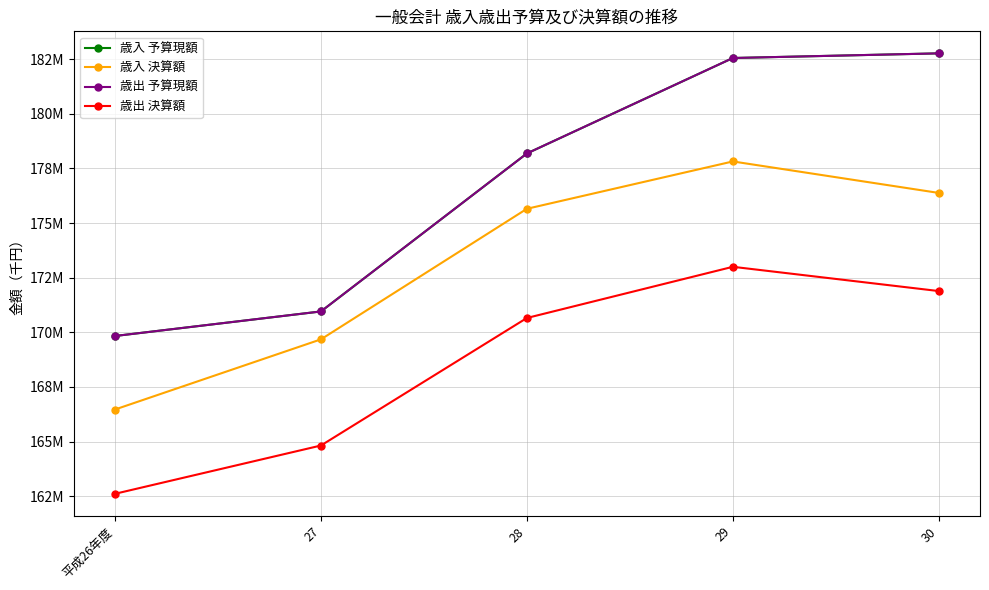

Where is the first local maximum for 歳出 決算額?

29